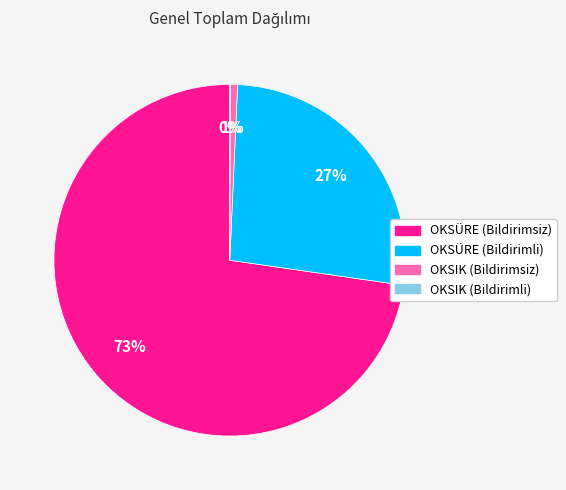

Is the sum of OKSÜRE (Bildirimsiz) and OKSÜRE (Bildirimli) greater than half?

Yes